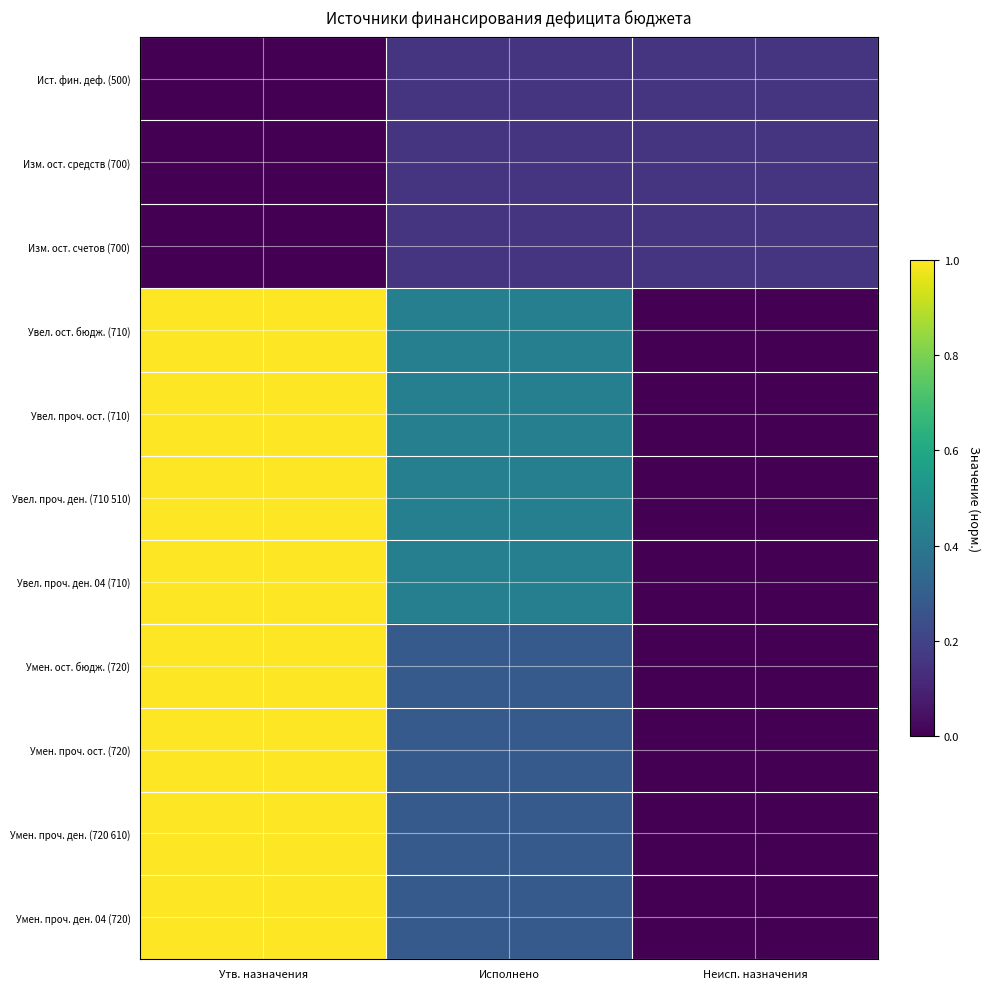

Reading left to right, transcribe all the data shown in this chart.

Ист. фин. деф. (500): Утв. назначения=0.0	Исполнено=0.2	Неисп. назначения=0.2
Изм. ост. средств (700): Утв. назначения=0.0	Исполнено=0.2	Неисп. назначения=0.2
Изм. ост. счетов (700): Утв. назначения=0.0	Исполнено=0.2	Неисп. назначения=0.2
Увел. ост. бюдж. (710): Утв. назначения=1.0	Исполнено=0.4	Неисп. назначения=0.0
Увел. проч. ост. (710): Утв. назначения=1.0	Исполнено=0.4	Неисп. назначения=0.0
Увел. проч. ден. (710 510): Утв. назначения=1.0	Исполнено=0.4	Неисп. назначения=0.0
Увел. проч. ден. 04 (710): Утв. назначения=1.0	Исполнено=0.4	Неисп. назначения=0.0
Умен. ост. бюдж. (720): Утв. назначения=1.0	Исполнено=0.3	Неисп. назначения=0.0
Умен. проч. ост. (720): Утв. назначения=1.0	Исполнено=0.3	Неисп. назначения=0.0
Умен. проч. ден. (720 610): Утв. назначения=1.0	Исполнено=0.3	Неисп. назначения=0.0
Умен. проч. ден. 04 (720): Утв. назначения=1.0	Исполнено=0.3	Неисп. назначения=0.0